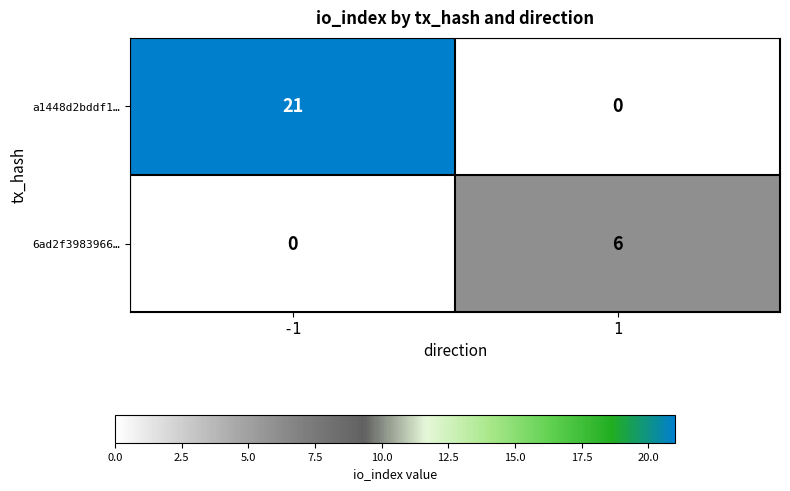

Which series changed the most between -1 and 1?

a1448d2bddf1…